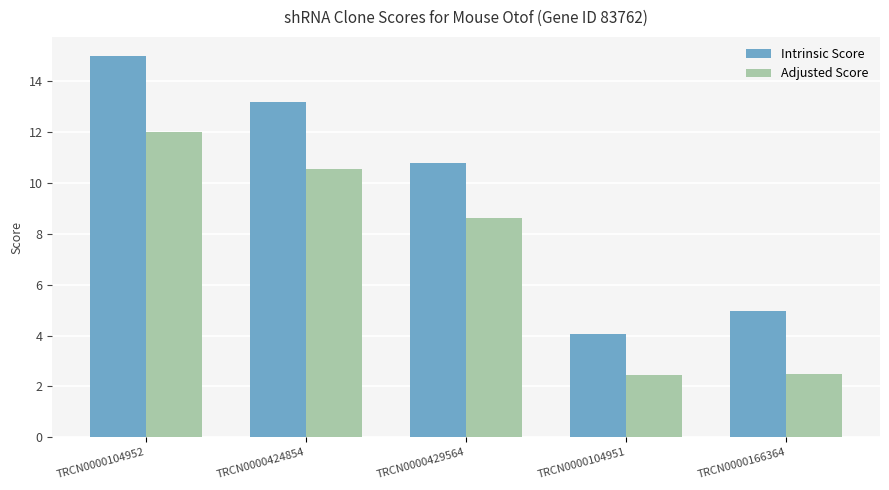

What are all the series names shown in the legend?

Intrinsic Score, Adjusted Score